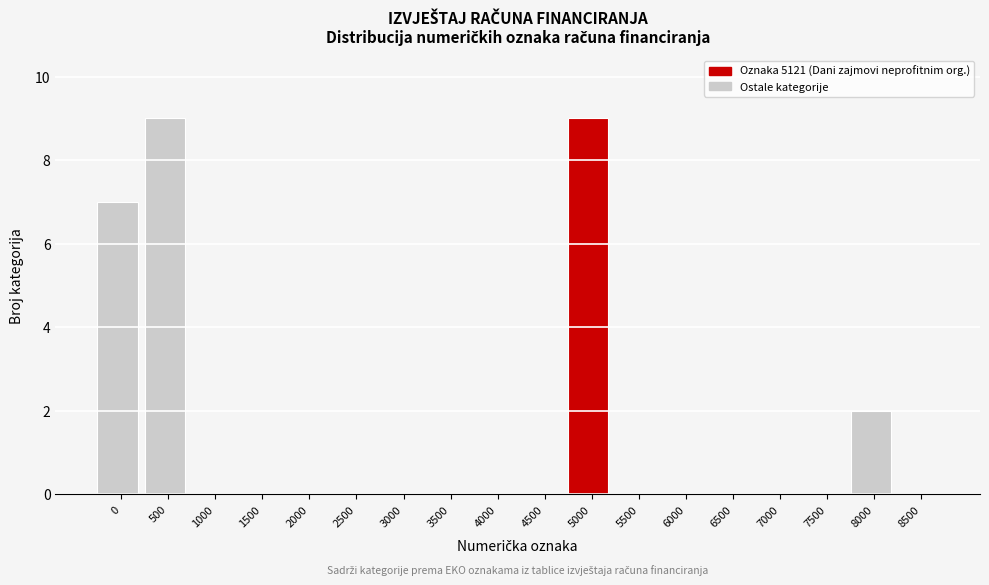

Reading left to right, list all the values displayed in this chart.

0=7	500=9	1000=0	1500=0	2000=0	2500=0	3000=0	3500=0	4000=0	4500=0	5000=9	5500=0	6000=0	6500=0	7000=0	7500=0	8000=2	8500=0